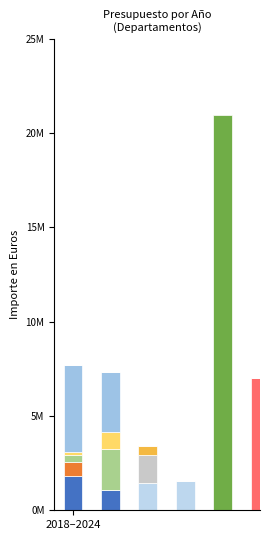

Are the bars grouped side by side (vs. stacked)?

No